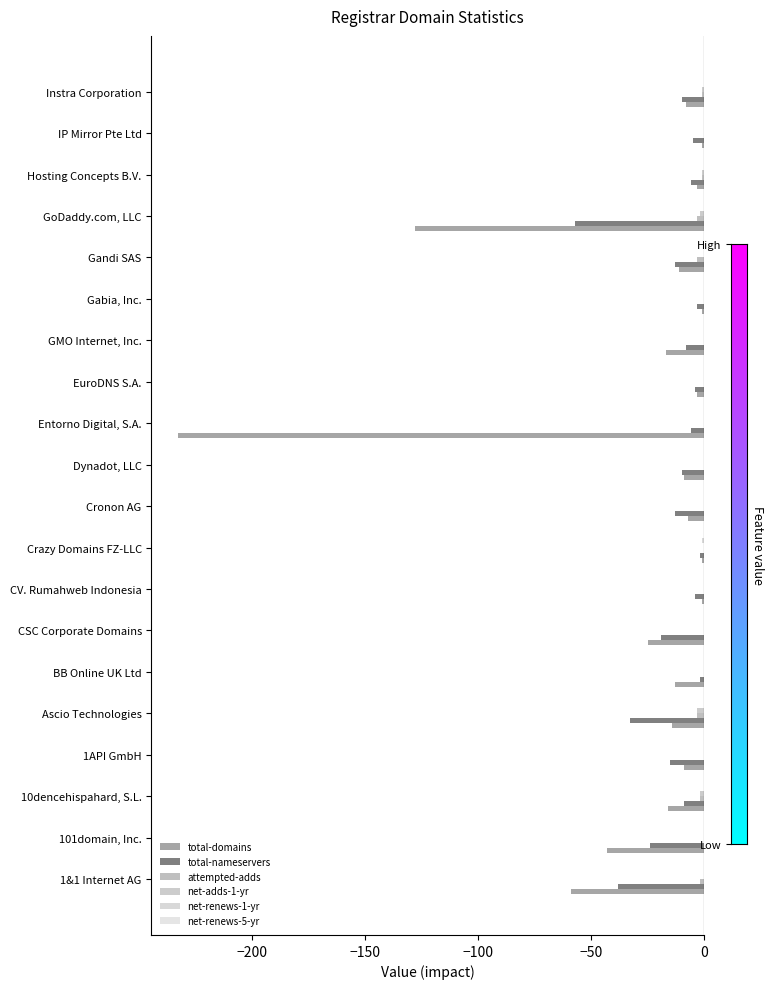

How many series are shown in this chart?

5